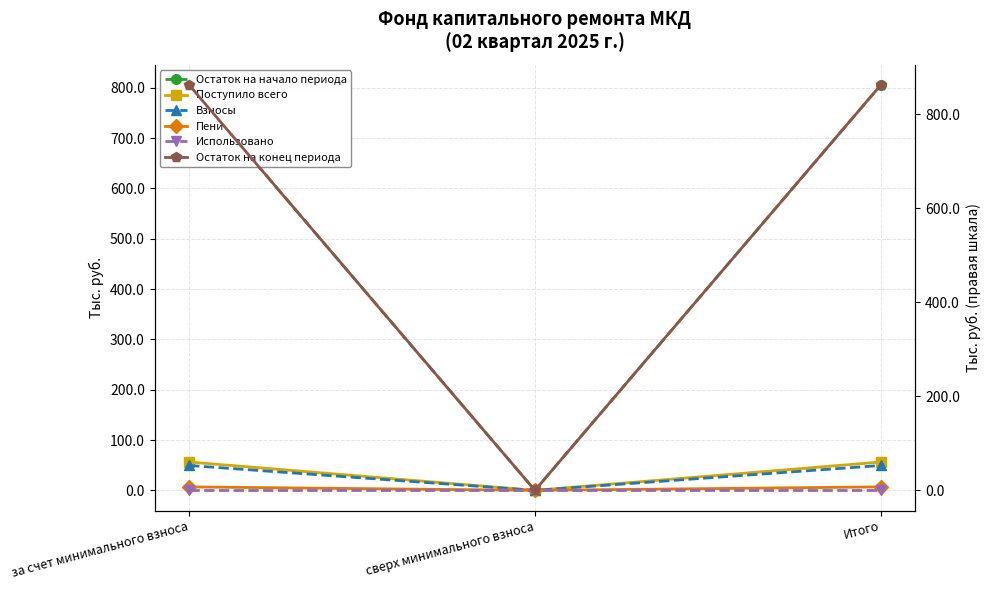

What is the label of the 2nd point from the left?

сверх минимального взноса